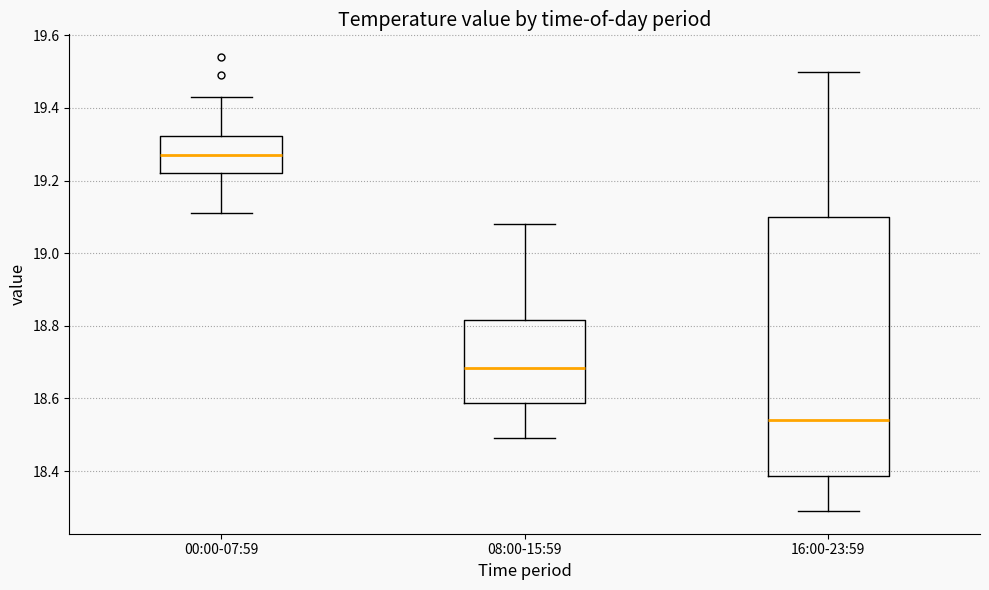

Where is the lower edge of the box for 16:00-23:59 on the y-axis? The values are not printed on the chart, so give them approximately, as read against the axis.

18.38